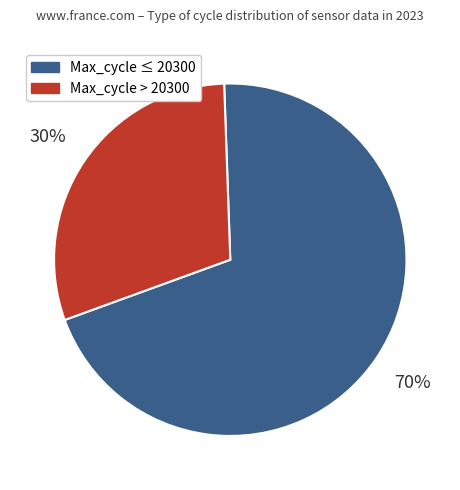

To the nearest percent, what is the difference between the largest and smallest slice percentages?

40%